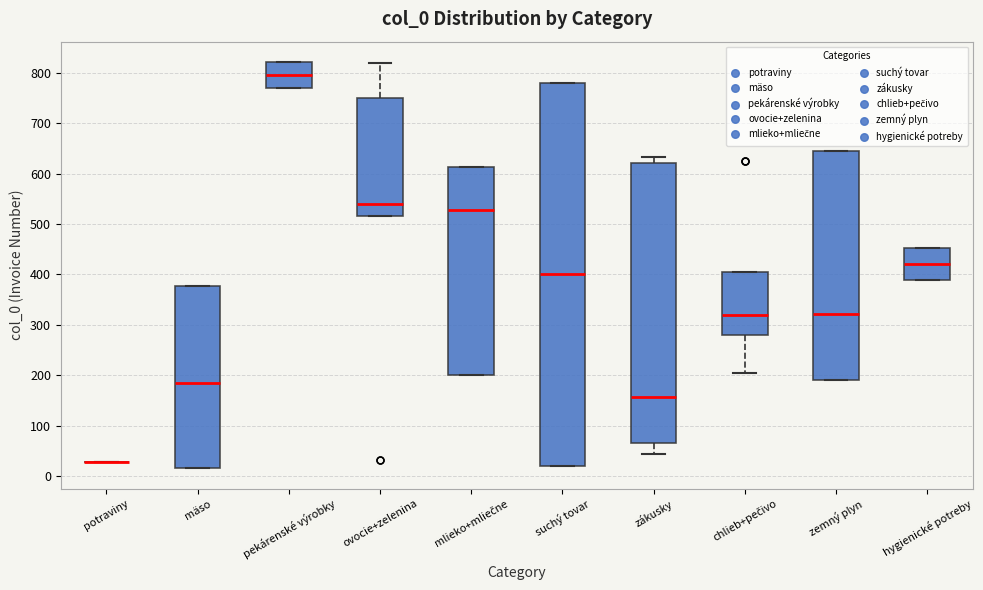

Reading left to right, read every box against the y-axis: the position of its median line, the range the box covers, and the ends of its whiskers. The values are not printed on the chart, so give them approximately, as read against the axis.

potraviny: box collapsed to a line at 30, whiskers 30 to 30
mäso: median 190, box 20 to 380, whiskers 20 to 380
pekárenské výrobky: median 800, box 770 to 820, whiskers 770 to 820
ovocie+zelenina: median 540, box 520 to 750, whiskers 520 to 820
mlieko+mliečne: median 530, box 200 to 610, whiskers 200 to 610
suchý tovar: median 400, box 20 to 780, whiskers 20 to 780
zákusky: median 160, box 70 to 620, whiskers 40 to 630
chlieb+pečivo: median 320, box 280 to 410, whiskers 210 to 410
zemný plyn: median 320, box 190 to 650, whiskers 190 to 650
hygienické potreby: median 420, box 390 to 450, whiskers 390 to 450